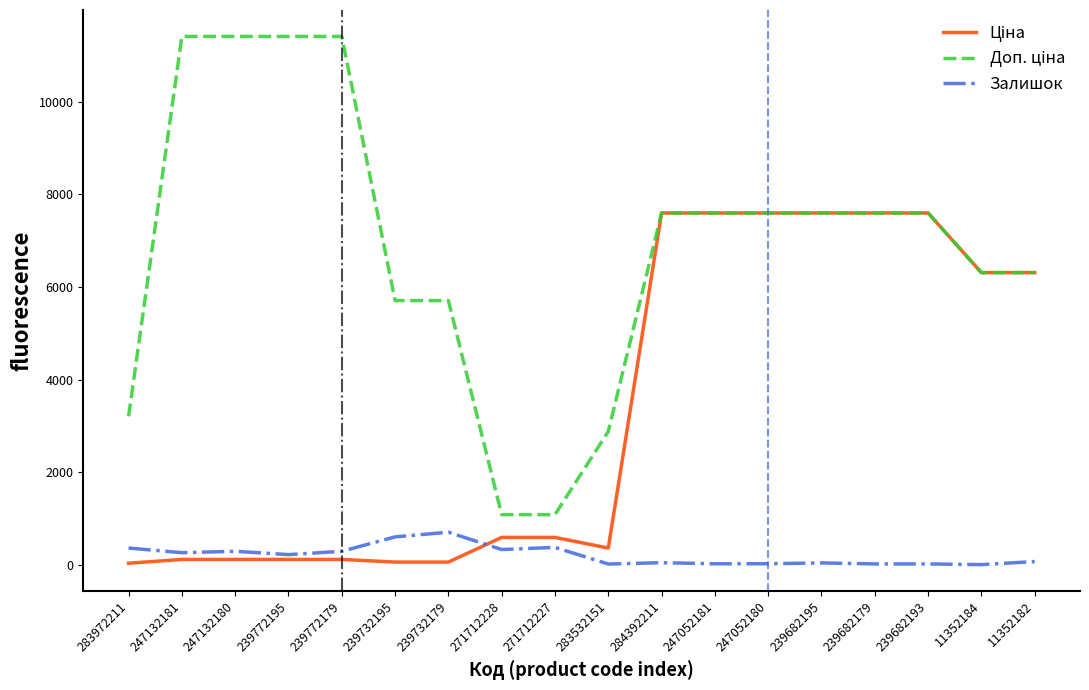

What is the difference between the highest and lowest values at 247052181?

7576.5